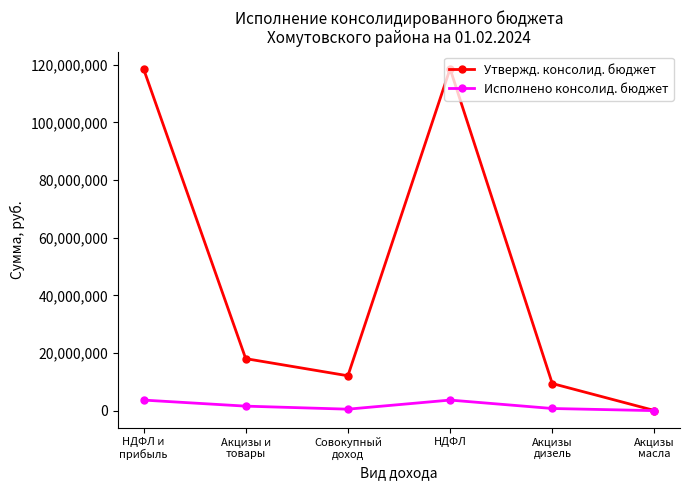

The Исполнено консолид. бюджет series shows 3668528.8 at НДФЛ. True or false?

True